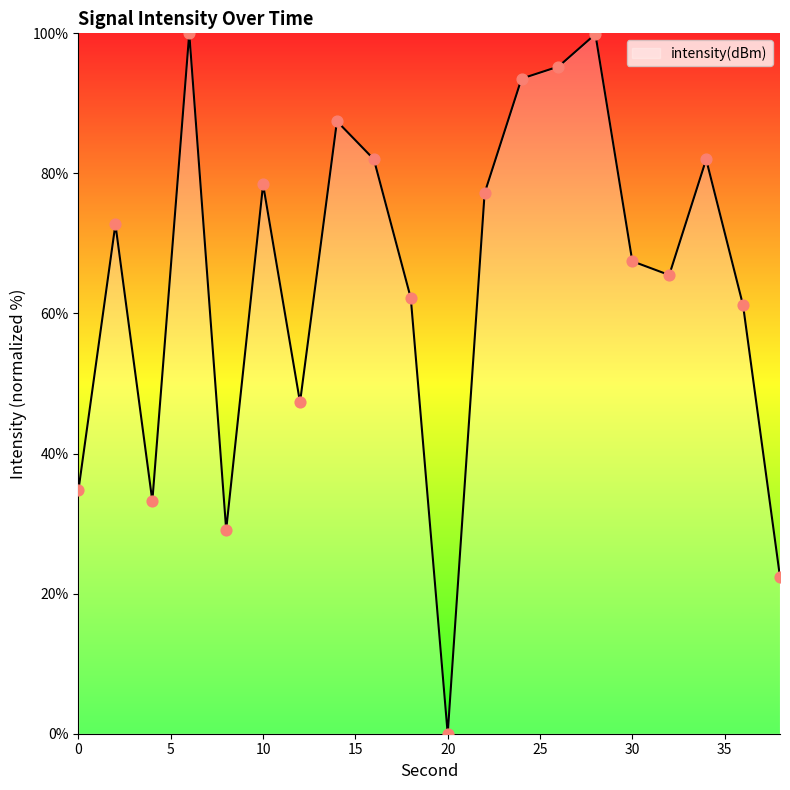

What is the difference between the maximum and minimum values?

100.0